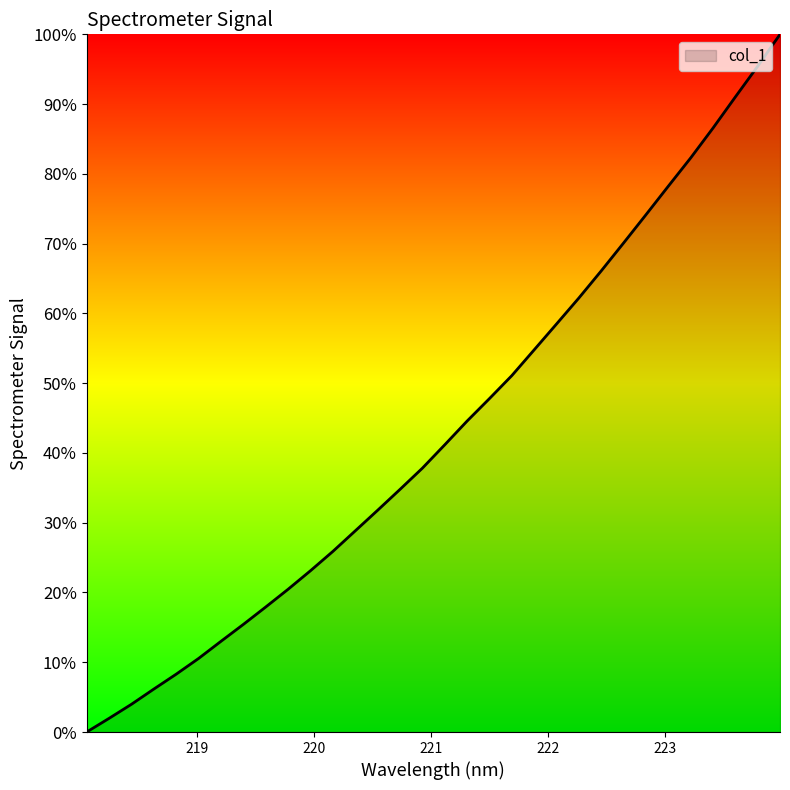

What is the maximum value shown in the chart?

100.0